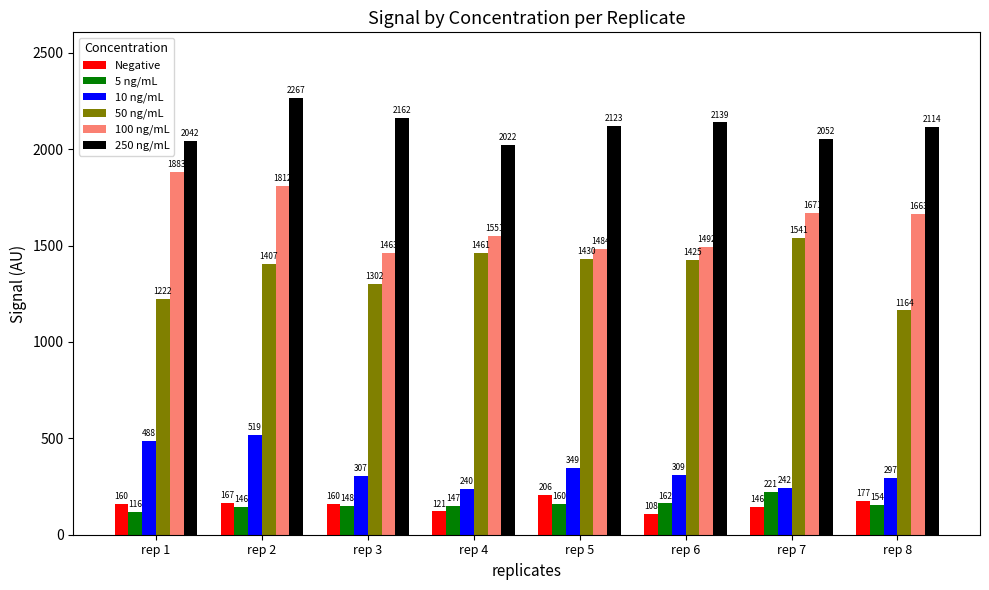

List the series in order of their peak value, lowest first.

Negative, 5 ng/mL, 10 ng/mL, 50 ng/mL, 100 ng/mL, 250 ng/mL